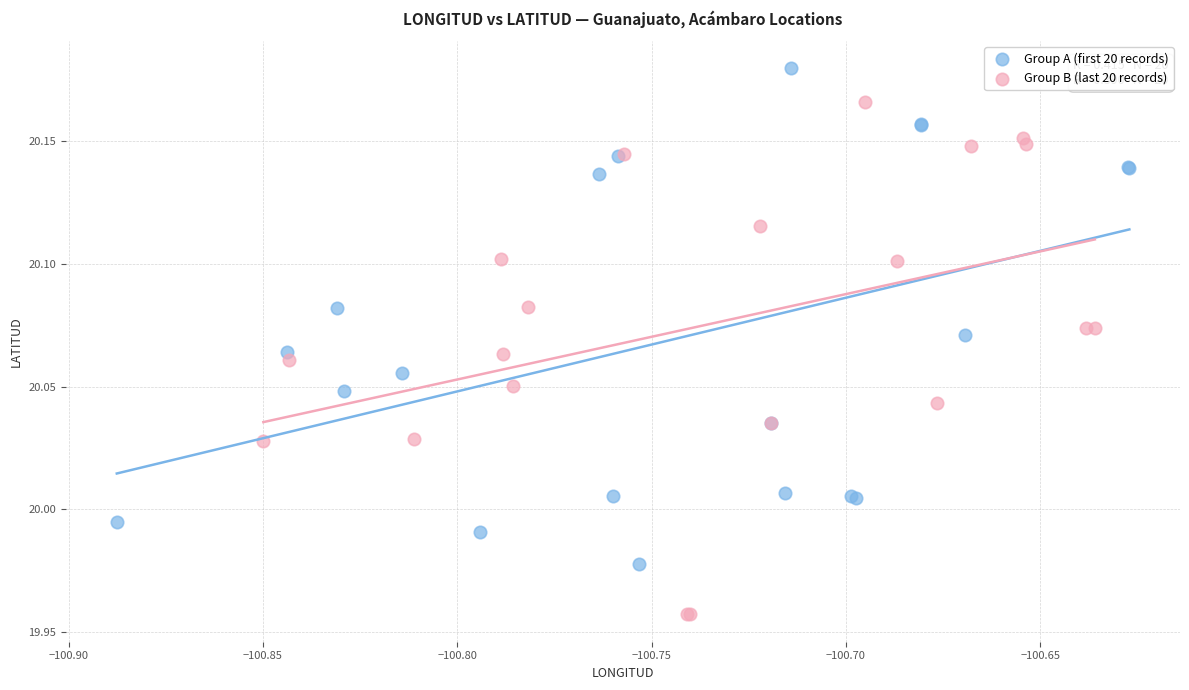

Which series contains the highest Y value?

Group A (first 20 records)